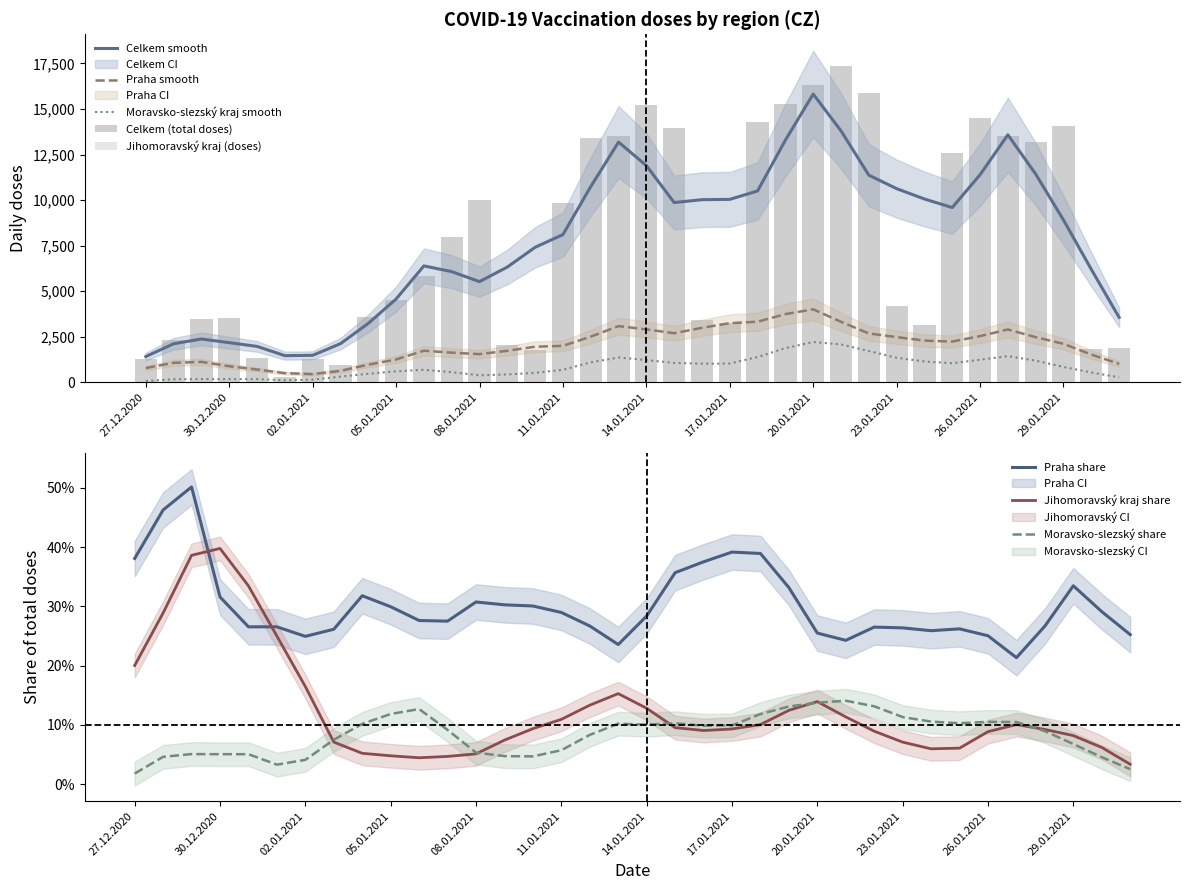

Which category has the lowest value across all series?

27.12.2020